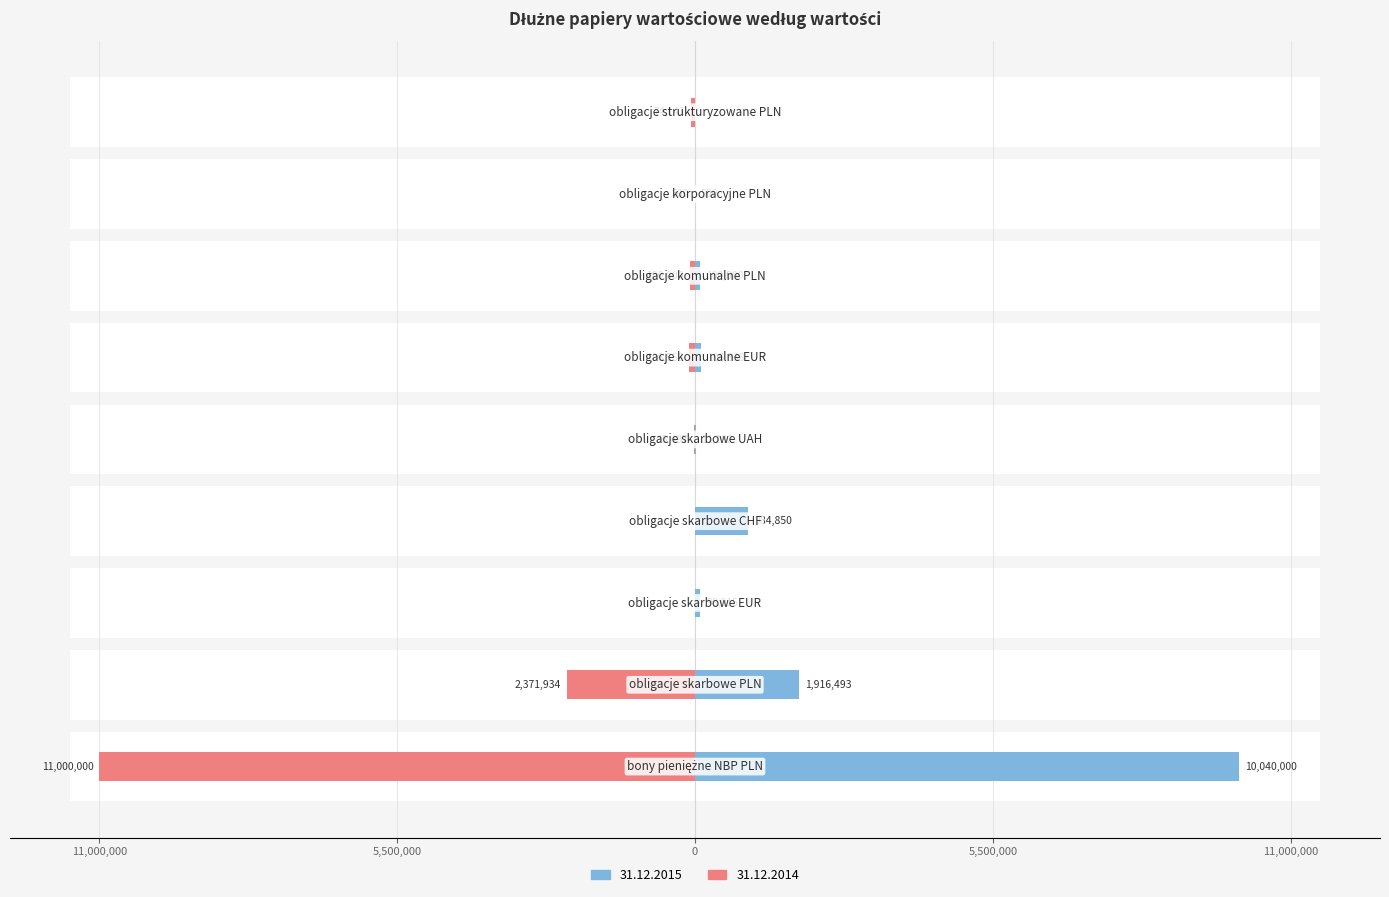

True or false: 31.12.2015 has a value of -3297262 at obligacje strukturyzowane PLN.

False